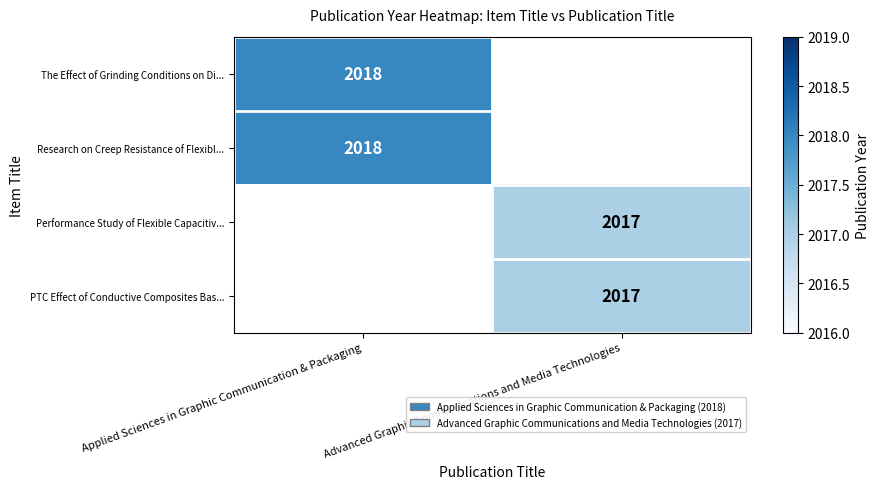

The value of The Effect of Grinding Conditions on Di... at Applied Sciences in Graphic Communication & Packaging is 2018. True or false?

True